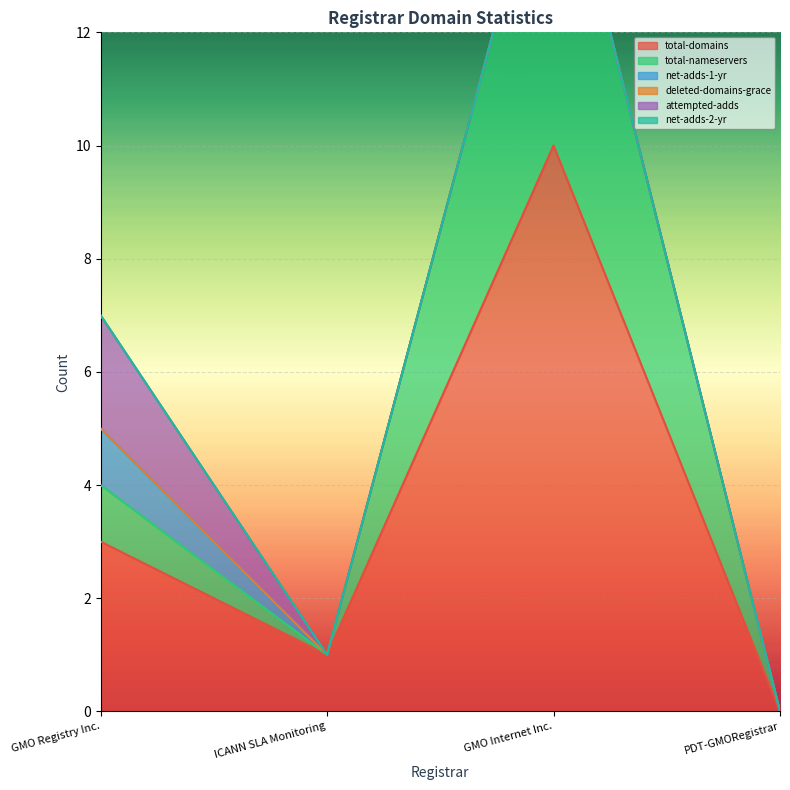

The value of total-domains at GMO Internet Inc. is 10. True or false?

True